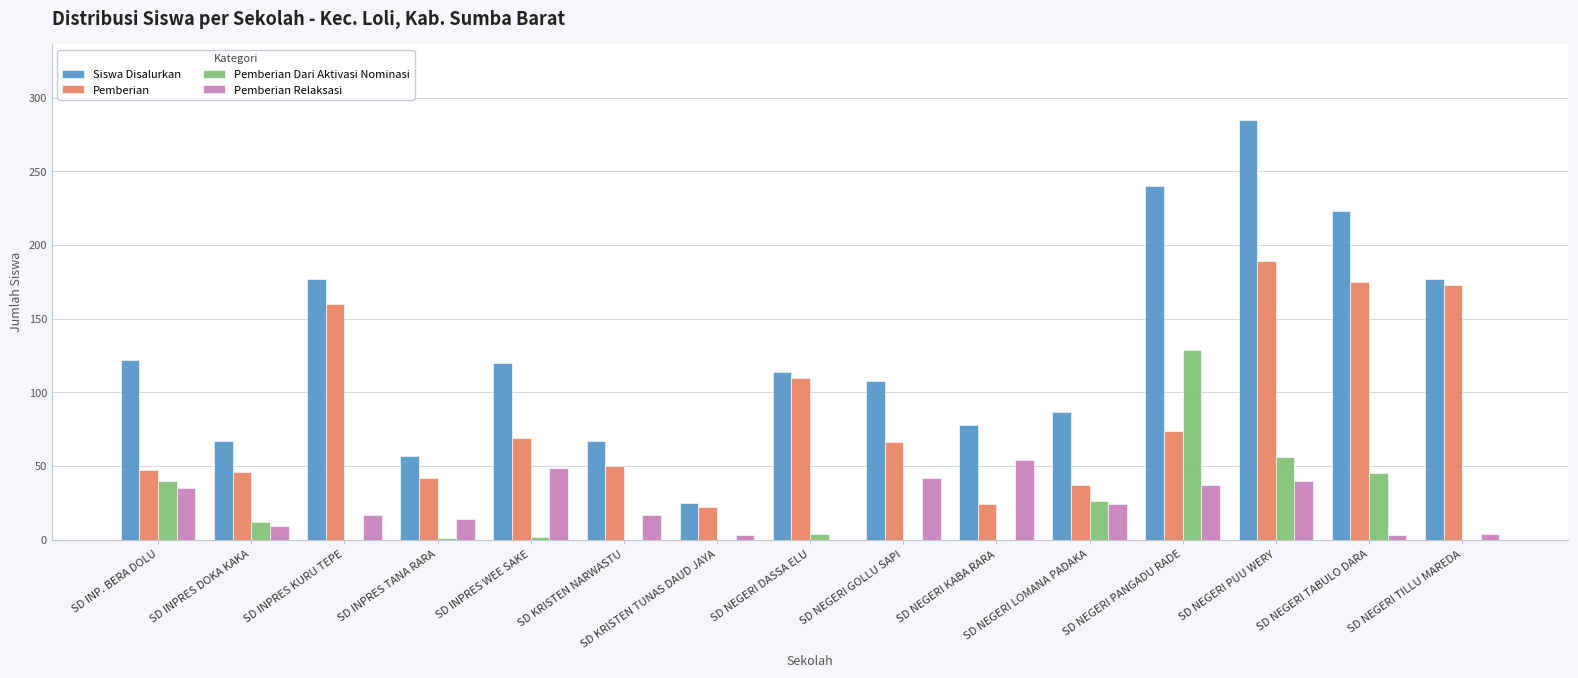

What are all the series names shown in the legend?

Siswa Disalurkan, Pemberian, Pemberian Dari Aktivasi Nominasi, Pemberian Relaksasi